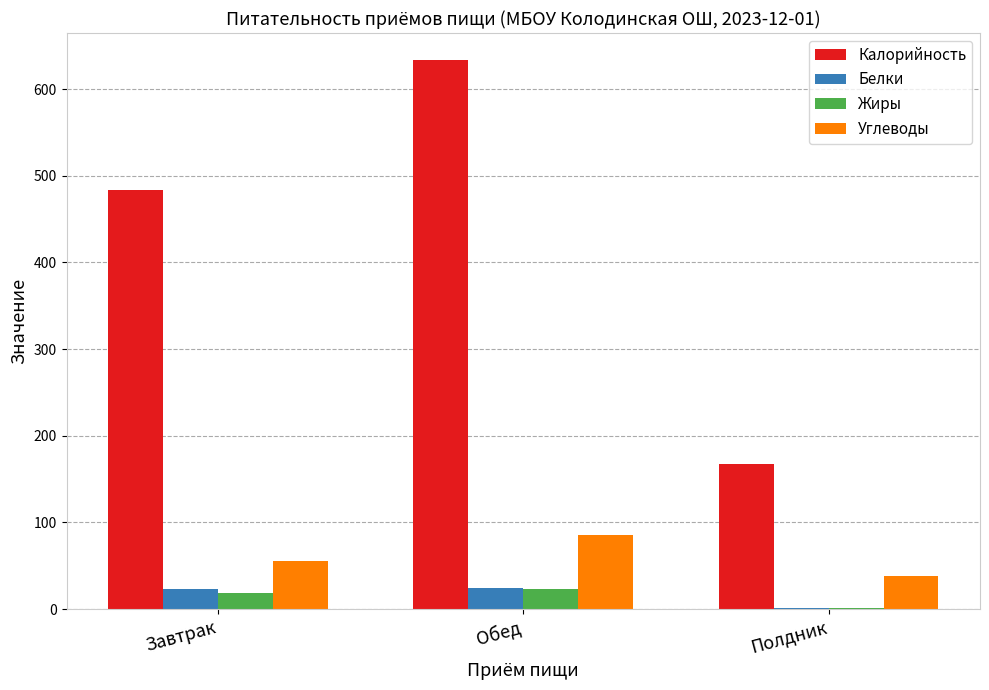

How many groups of bars are there?

3